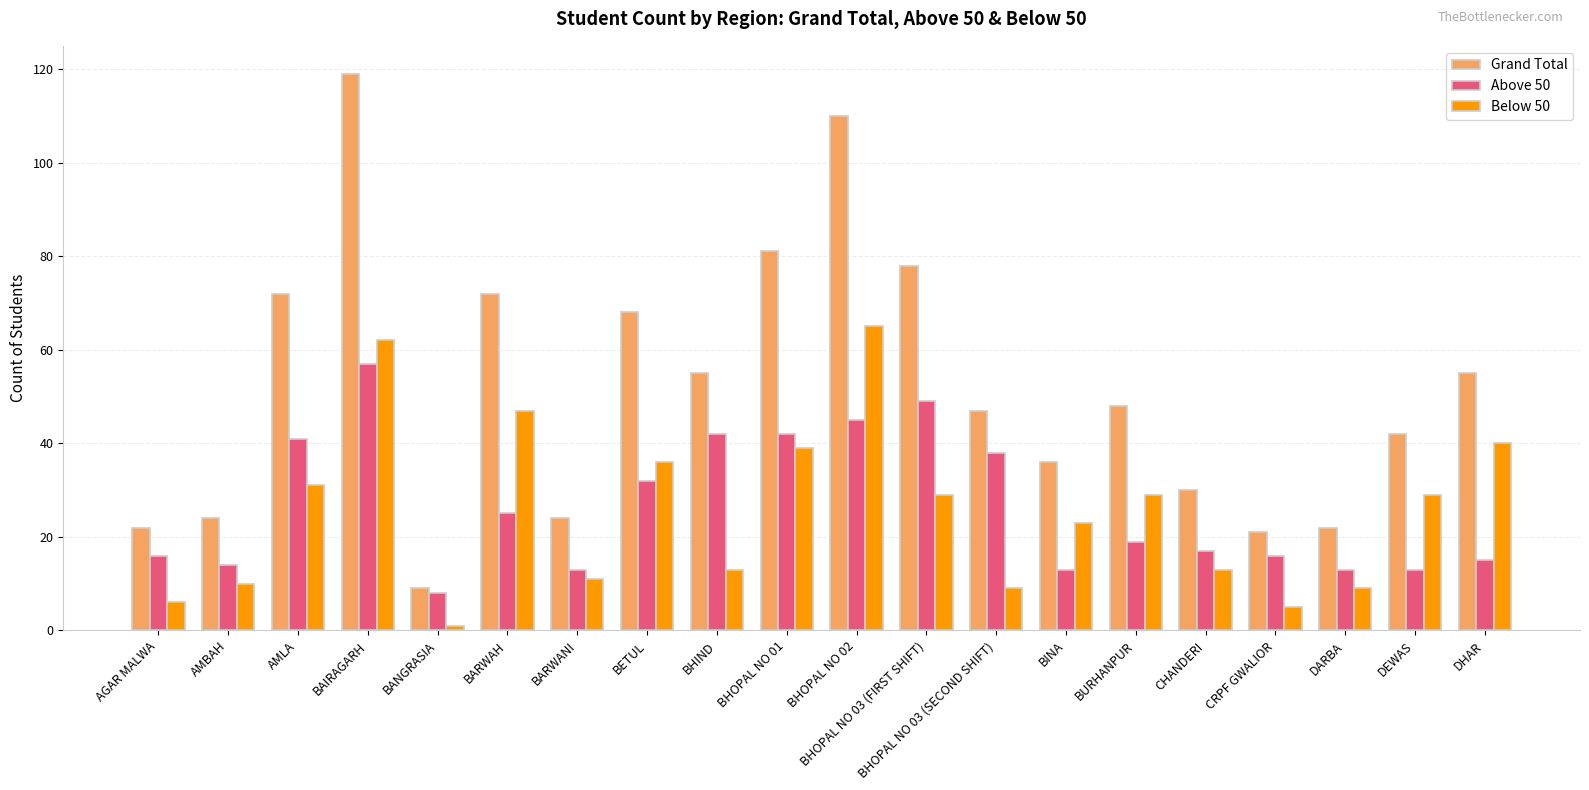

Reading right to left, list all the values displayed in this chart.

Grand Total: DHAR=55	DEWAS=42	DARBA=22	CRPF GWALIOR=21	CHANDERI=30	BURHANPUR=48	BINA=36	BHOPAL NO 03 (SECOND SHIFT)=47	BHOPAL NO 03 (FIRST SHIFT)=78	BHOPAL NO 02=110	BHOPAL NO 01=81	BHIND=55	BETUL=68	BARWANI=24	BARWAH=72	BANGRASIA=9	BAIRAGARH=119	AMLA=72	AMBAH=24	AGAR MALWA=22
Above 50: DHAR=15	DEWAS=13	DARBA=13	CRPF GWALIOR=16	CHANDERI=17	BURHANPUR=19	BINA=13	BHOPAL NO 03 (SECOND SHIFT)=38	BHOPAL NO 03 (FIRST SHIFT)=49	BHOPAL NO 02=45	BHOPAL NO 01=42	BHIND=42	BETUL=32	BARWANI=13	BARWAH=25	BANGRASIA=8	BAIRAGARH=57	AMLA=41	AMBAH=14	AGAR MALWA=16
Below 50: DHAR=40	DEWAS=29	DARBA=9	CRPF GWALIOR=5	CHANDERI=13	BURHANPUR=29	BINA=23	BHOPAL NO 03 (SECOND SHIFT)=9	BHOPAL NO 03 (FIRST SHIFT)=29	BHOPAL NO 02=65	BHOPAL NO 01=39	BHIND=13	BETUL=36	BARWANI=11	BARWAH=47	BANGRASIA=1	BAIRAGARH=62	AMLA=31	AMBAH=10	AGAR MALWA=6